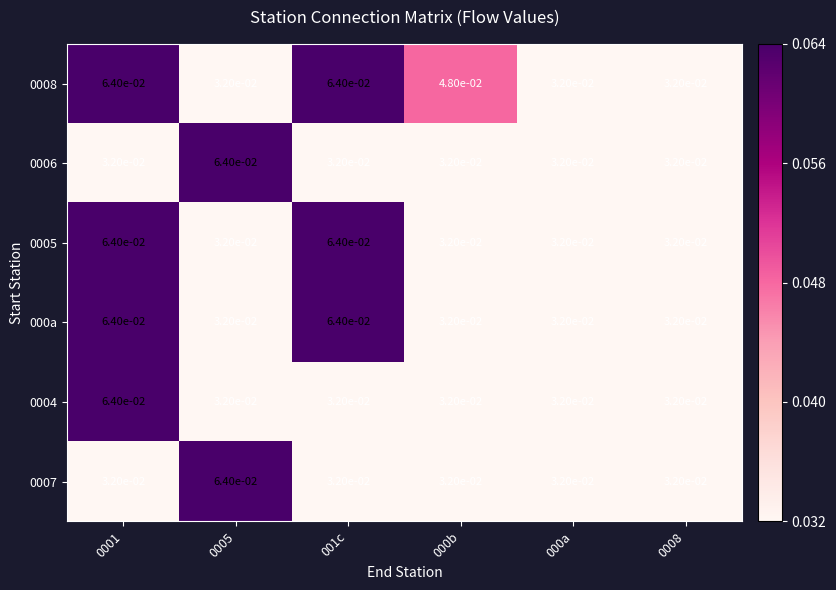

What is the total value across all series at 0001?

0.3